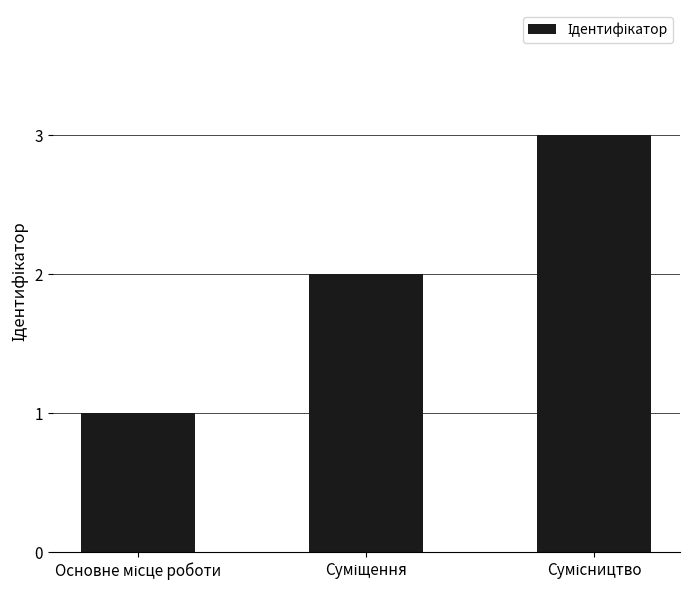

What is the greatest value displayed?

3